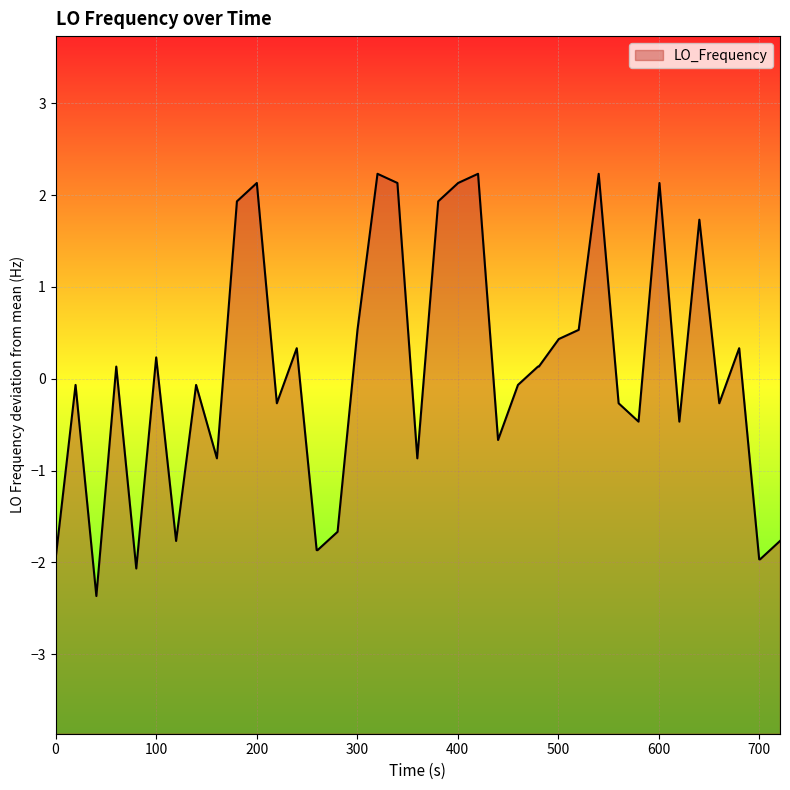

What is the minimum value shown in the chart?

-2.4